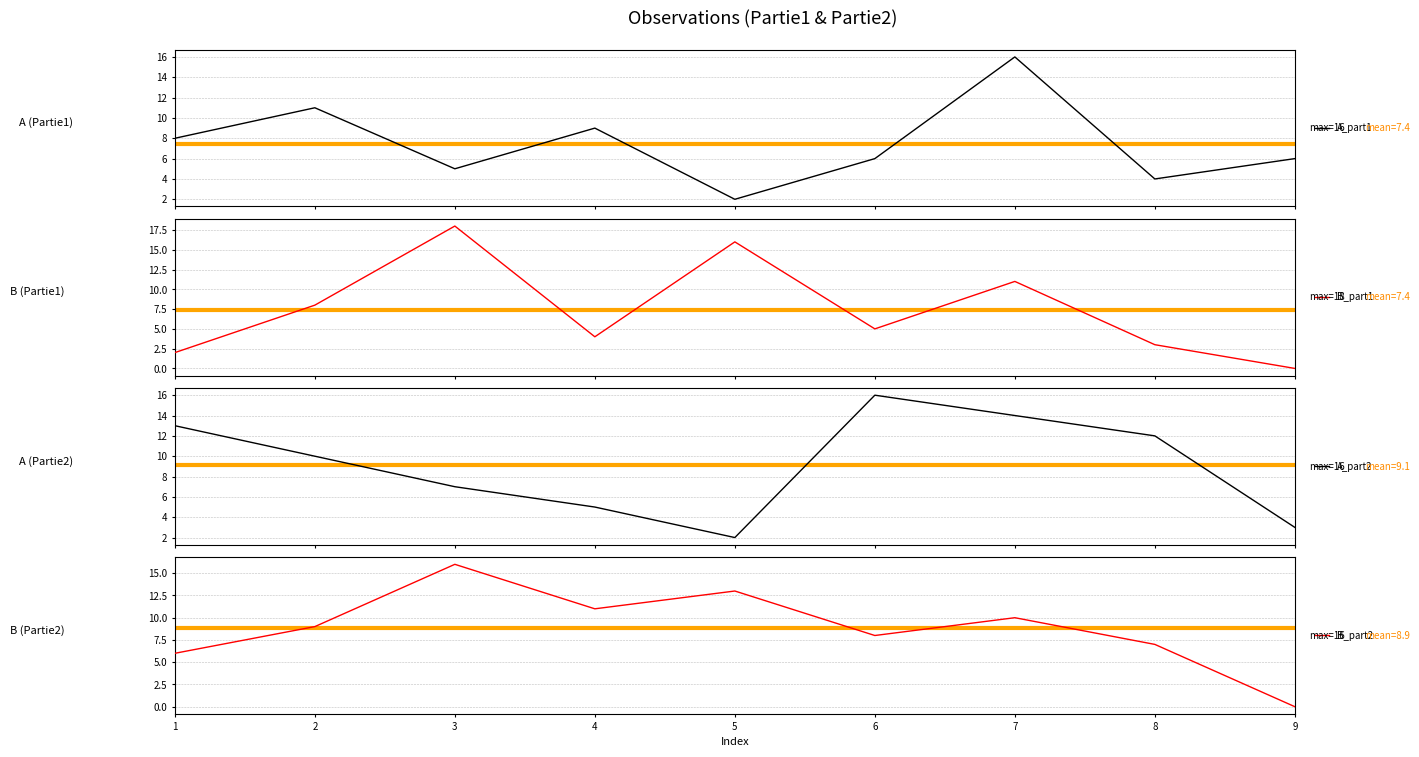

Reading left to right, list all the values displayed in this chart.

A_part1: 8	11	5	9	2	6	16	4	6
B_part1: 2	8	18	4	16	5	11	3	0
A_part2: 13	10	7	5	2	16	14	12	3
B_part2: 6	9	16	11	13	8	10	7	0